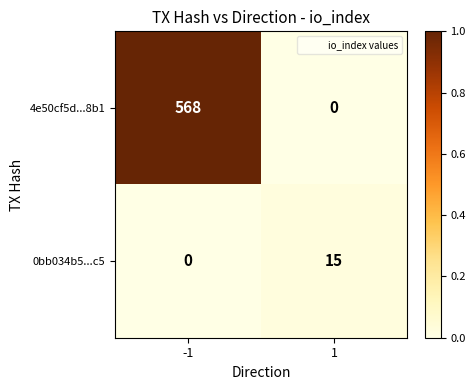

List the series in order of their peak value, lowest first.

0bb034b5...c5, 4e50cf5d...8b1